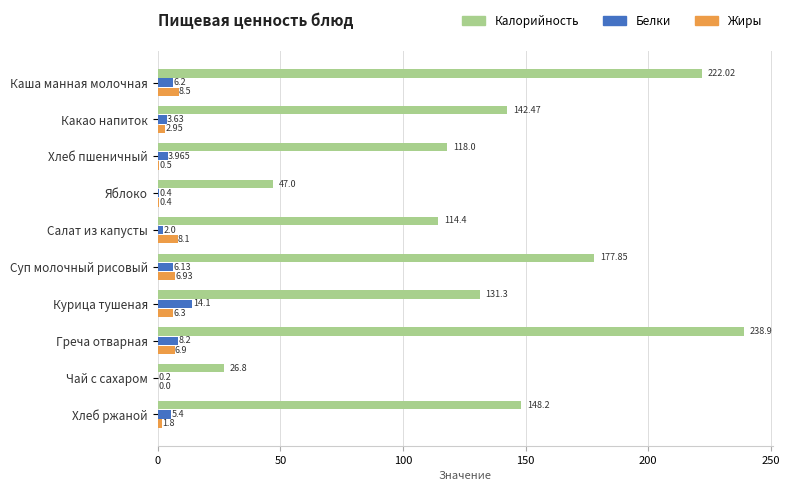

Where is Калорийность nearest to the value 132?

Курица тушеная